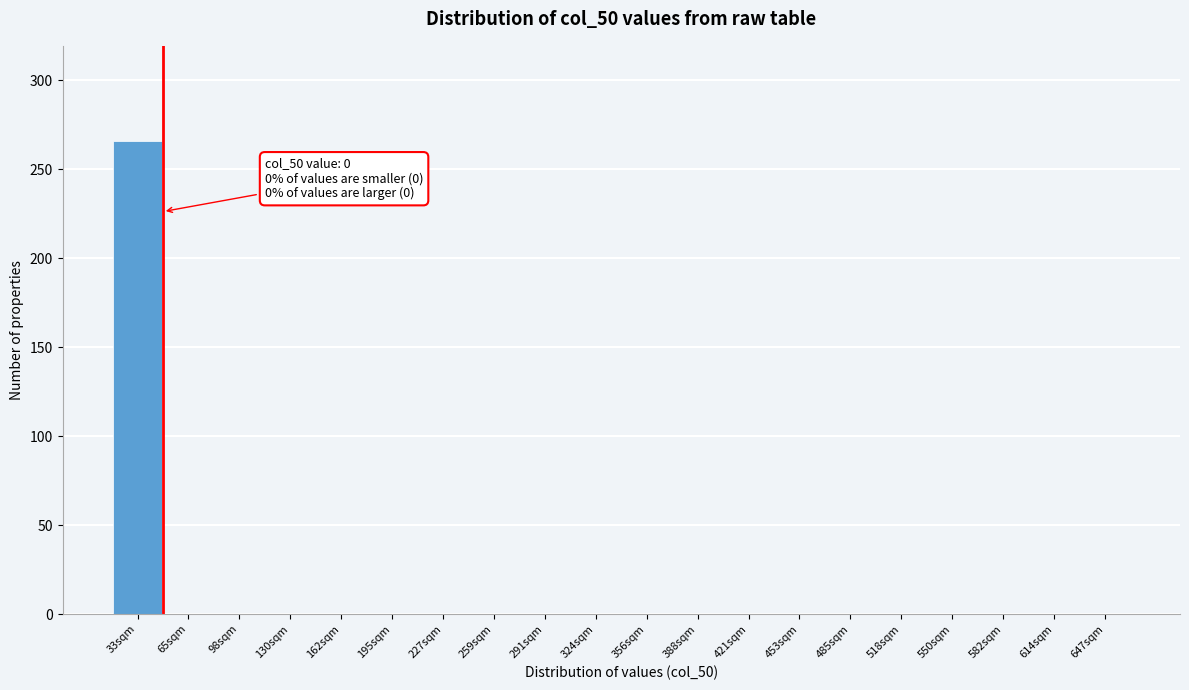

Reading left to right, transcribe all the data shown in this chart.

33sqm=266	65sqm=0	98sqm=0	130sqm=0	162sqm=0	195sqm=0	227sqm=0	259sqm=0	291sqm=0	324sqm=0	356sqm=0	388sqm=0	421sqm=0	453sqm=0	485sqm=0	518sqm=0	550sqm=0	582sqm=0	614sqm=0	647sqm=0